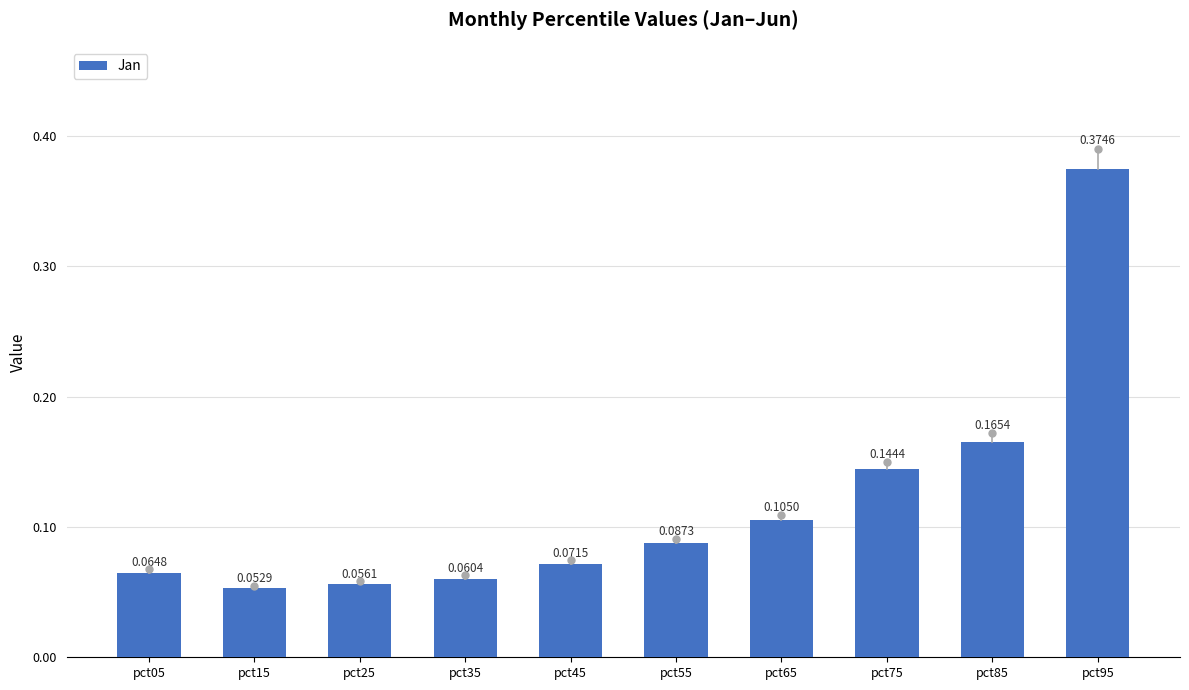

What is the sum of all values?

1.2